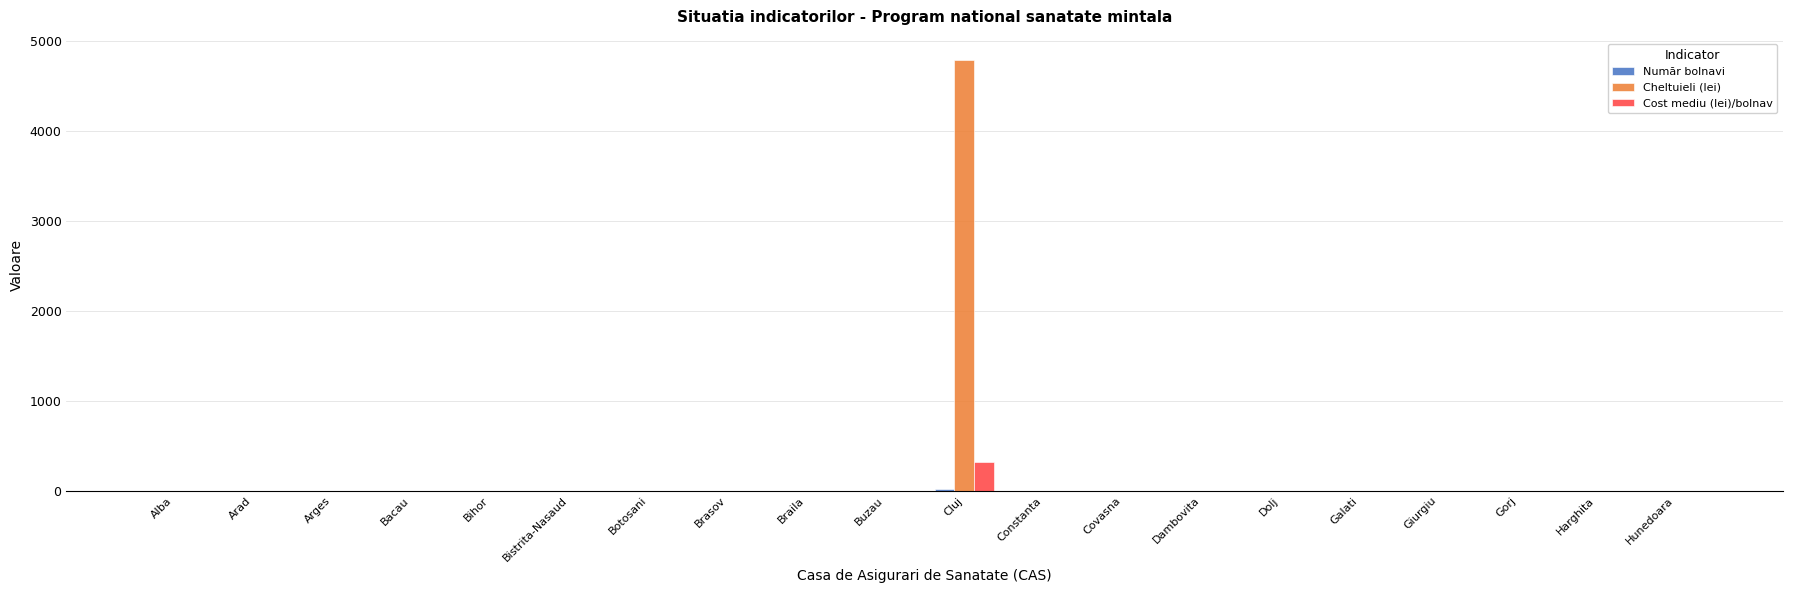

What is the sum of all Cost mediu (lei)/bolnav values?

319.0